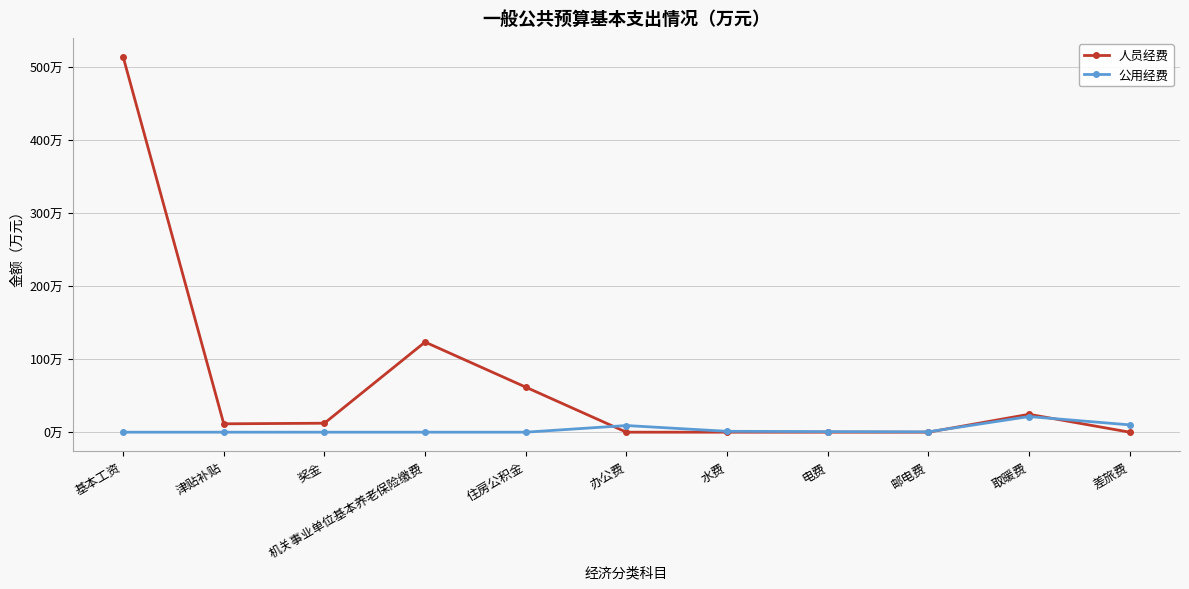

Is the value of 公用经费 at 办公费 greater than the value of 人员经费 at 差旅费?

Yes